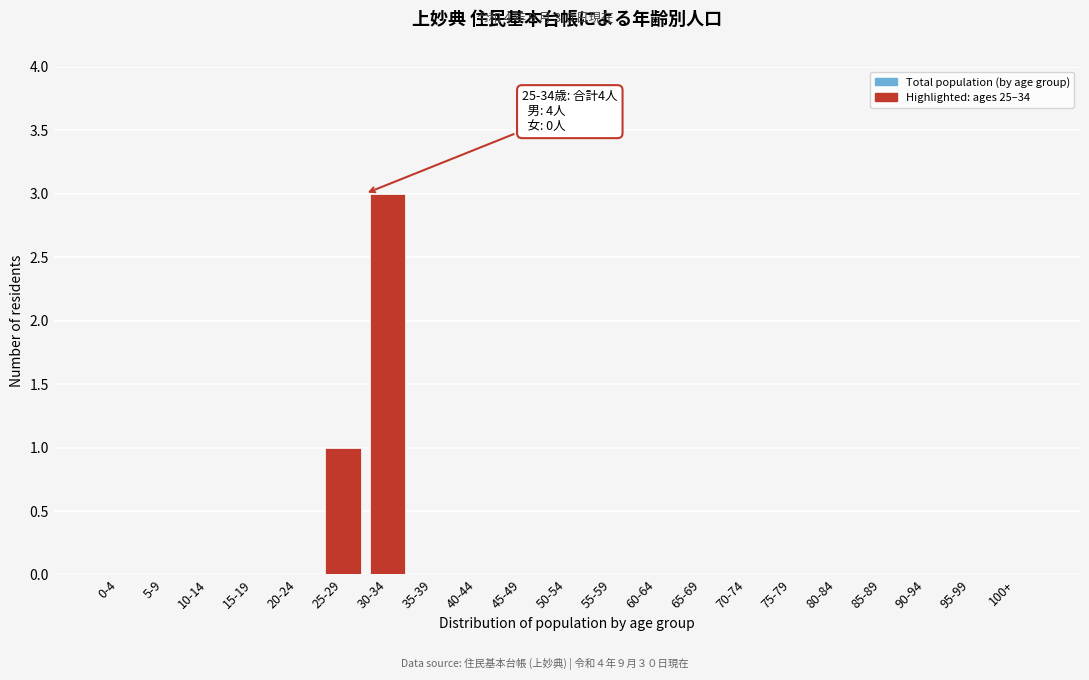

Reading left to right, transcribe all the data shown in this chart.

0-4=0	5-9=0	10-14=0	15-19=0	20-24=0	25-29=1	30-34=3	35-39=0	40-44=0	45-49=0	50-54=0	55-59=0	60-64=0	65-69=0	70-74=0	75-79=0	80-84=0	85-89=0	90-94=0	95-99=0	100+=0